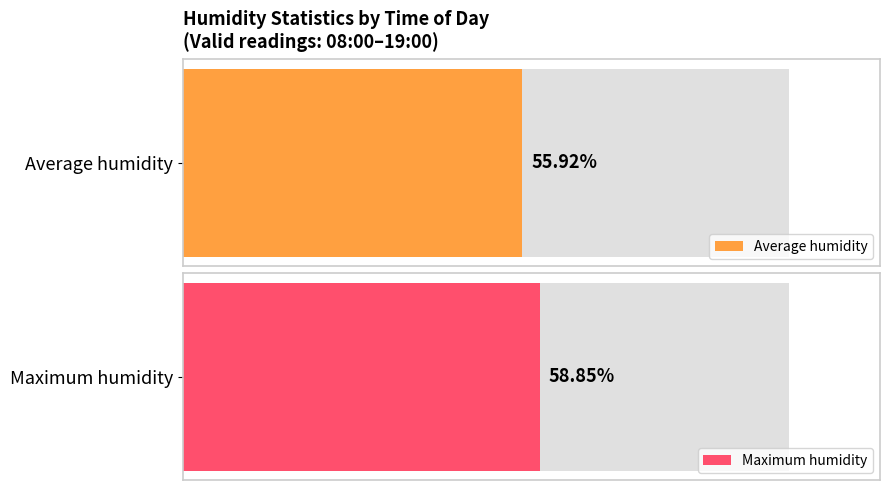

How many bars are there in each group?

2